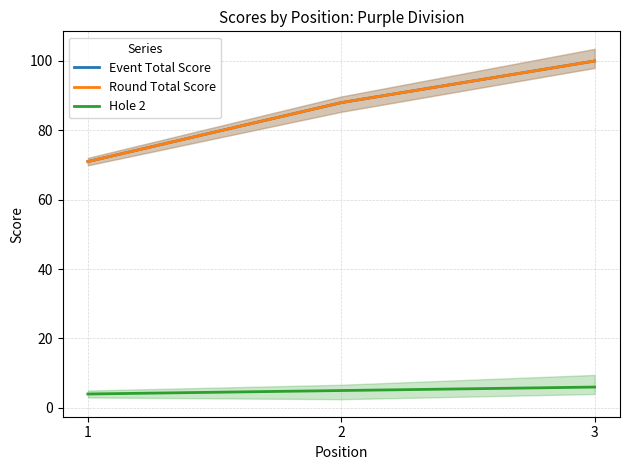

How many data points in Hole 2 are above 5?

1